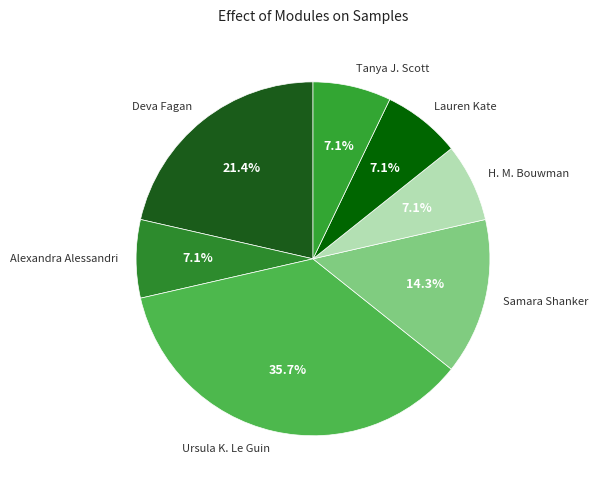

What is the largest slice in the pie chart?

Ursula K. Le Guin